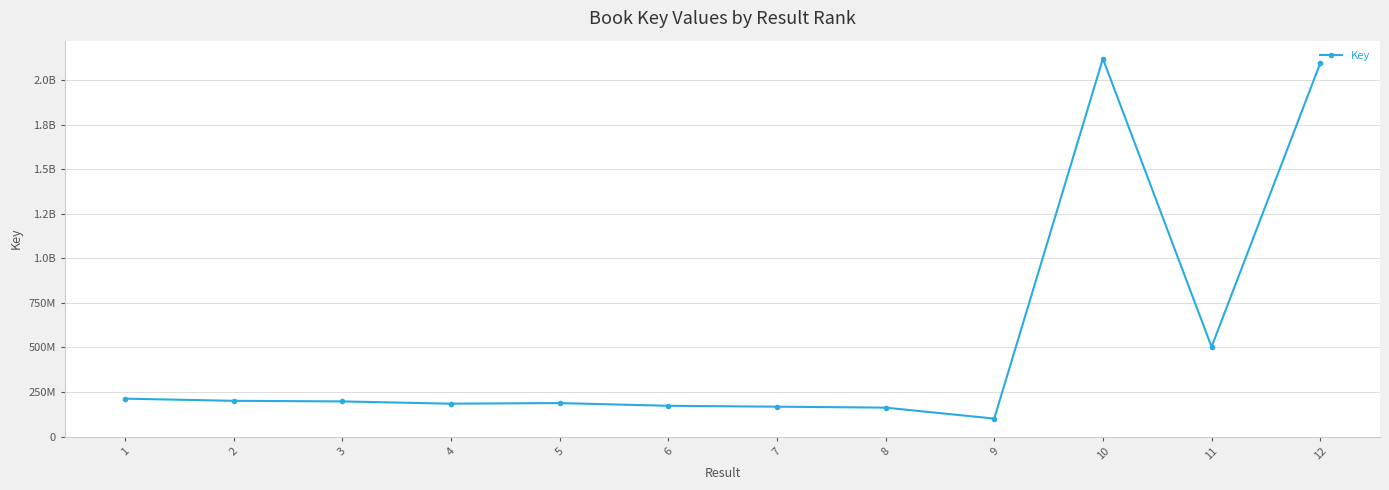

At which label does the data first exceed 196955139?

1